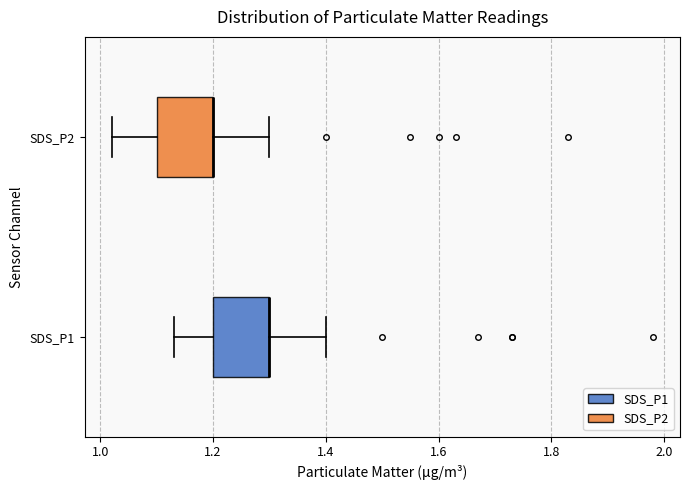

Reading bottom to top, transcribe this box plot: for each box, give where its median line is, the range the box spans, and where its two whiskers end, as read against the x-axis. The values are not printed on the chart, so give them approximately, as read against the axis.

SDS_P1: median 1.30 (drawn on the box's right edge), box 1.20 to 1.30, whiskers 1.14 to 1.40
SDS_P2: median 1.20 (drawn on the box's right edge), box 1.10 to 1.20, whiskers 1.02 to 1.30